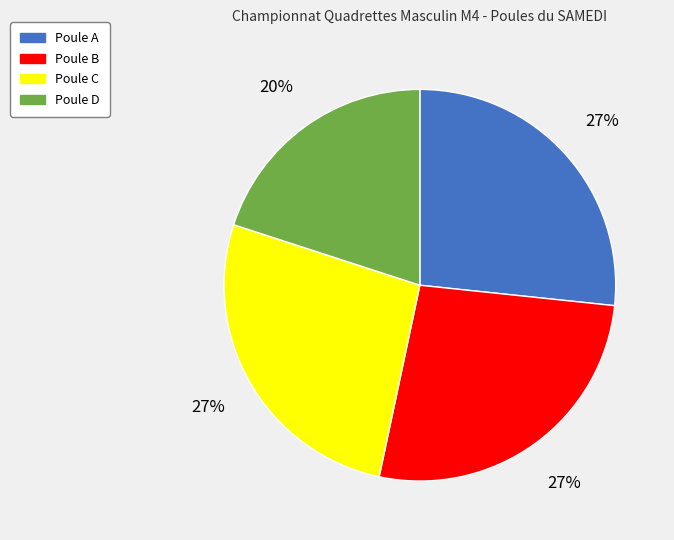

Count the number of slices in the pie.

4